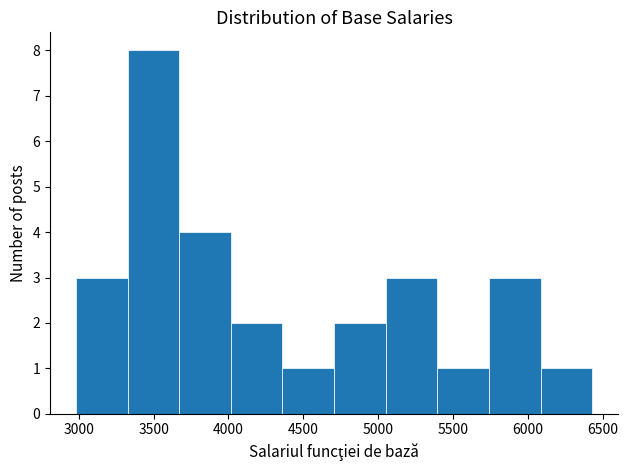

What is the height of the bar covering 5050 to 5400 on the x-axis? Neither the bar edges nor the heights are printed on the chart, so give them approximately, as read against the axes.

3